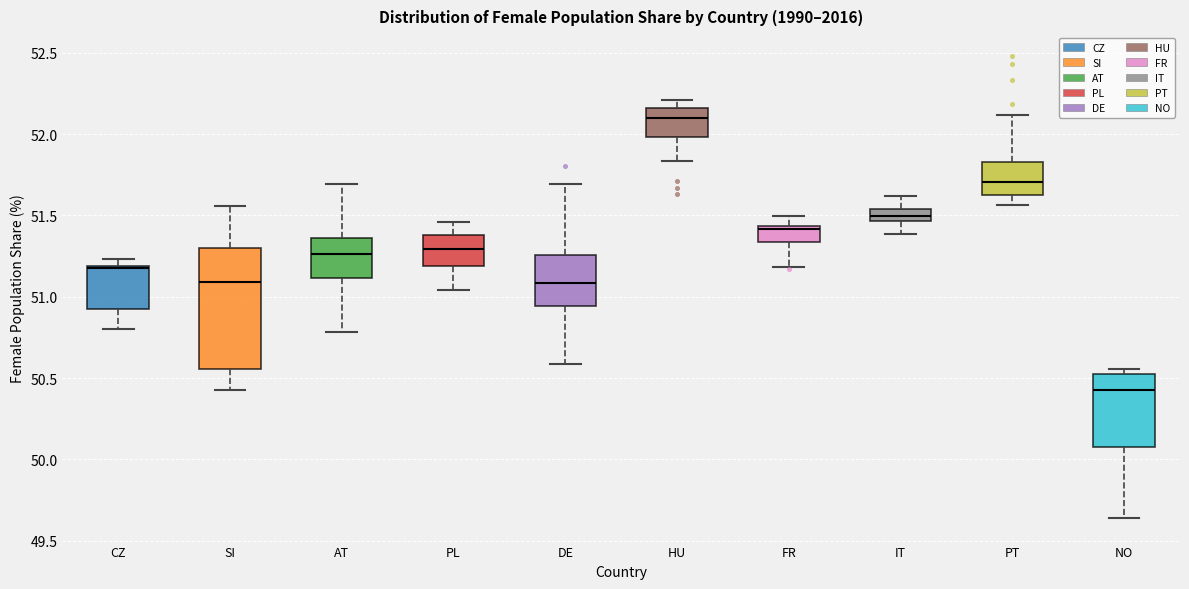

Which box has the highest median line?

HU